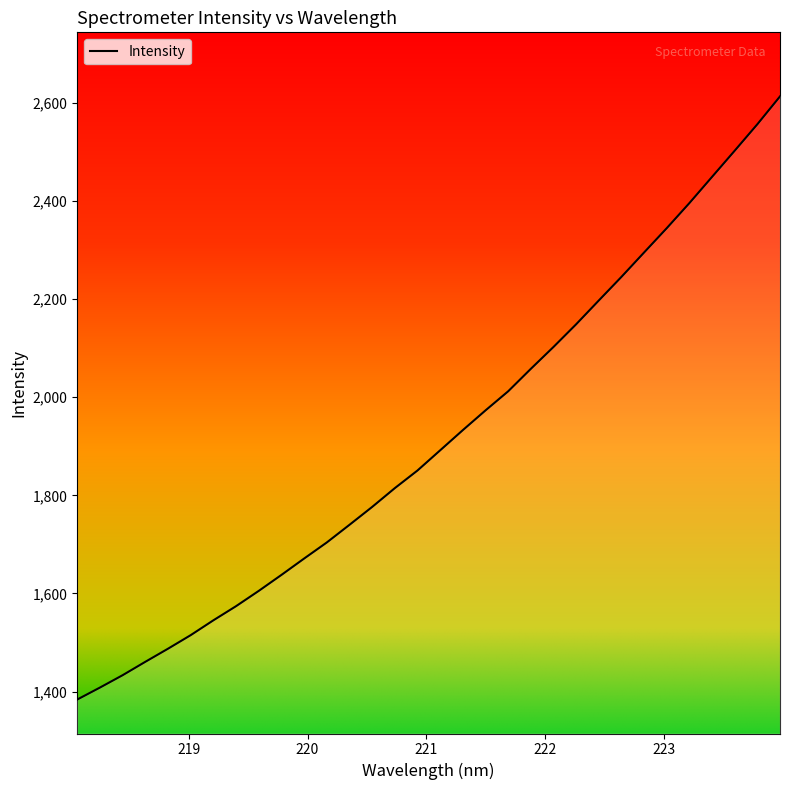

What is the minimum value shown in the chart?

1383.6